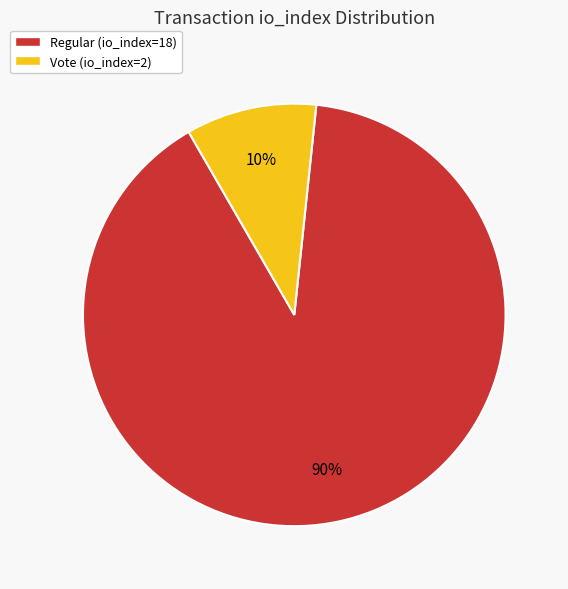

Count the number of slices in the pie.

2